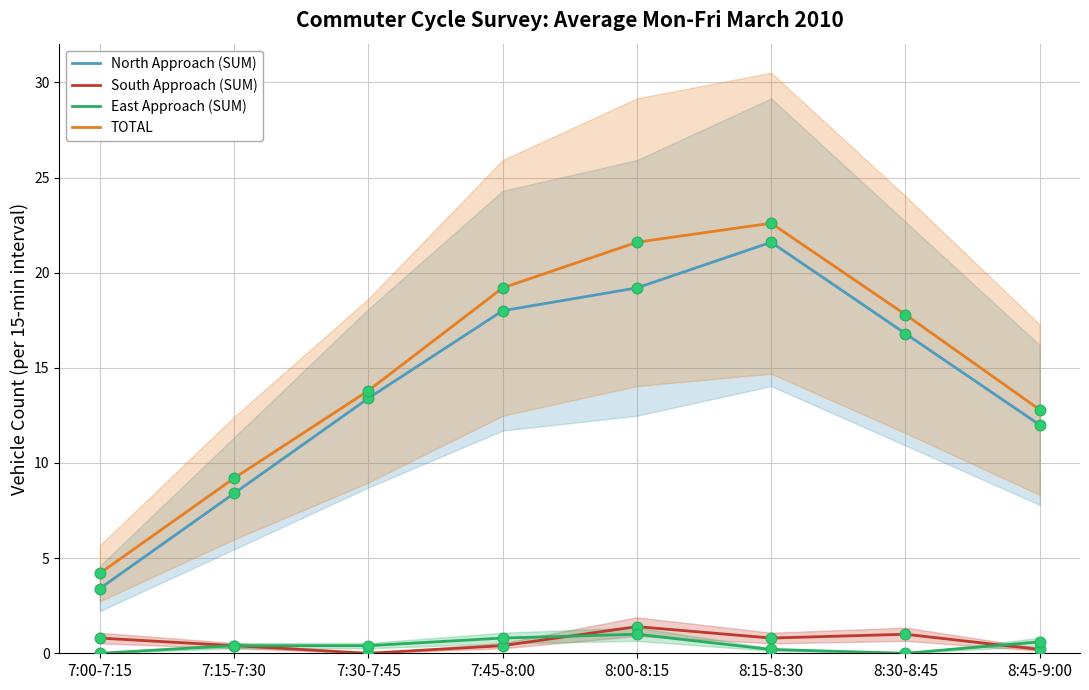

Is the value of South Approach (SUM) at 8:00-8:15 greater than the value of TOTAL at 7:00-7:15?

No